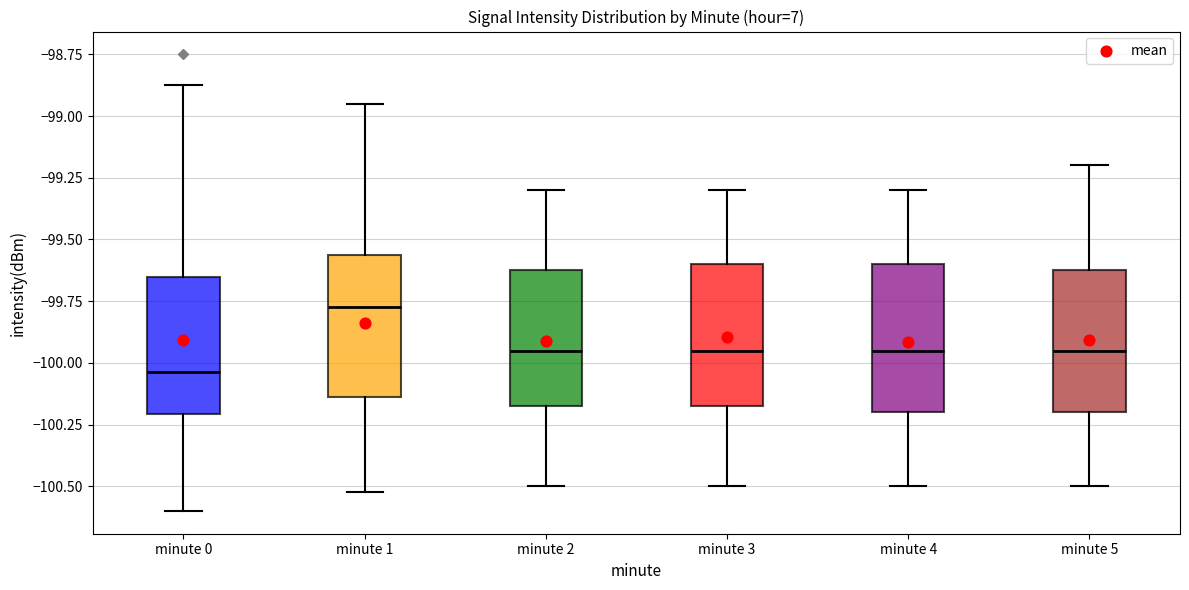

Reading left to right, transcribe this box plot: for each box, give where its median line is, the range the box spans, and where its two whiskers end, as read against the y-axis. The values are not printed on the chart, so give them approximately, as read against the axis.

minute 0: median -100.05, box -100.20 to -99.65, whiskers -100.60 to -98.85
minute 1: median -99.75, box -100.15 to -99.55, whiskers -100.50 to -98.95
minute 2: median -99.95, box -100.15 to -99.60, whiskers -100.50 to -99.30
minute 3: median -99.95, box -100.15 to -99.60, whiskers -100.50 to -99.30
minute 4: median -99.95, box -100.20 to -99.60, whiskers -100.50 to -99.30
minute 5: median -99.95, box -100.20 to -99.60, whiskers -100.50 to -99.20